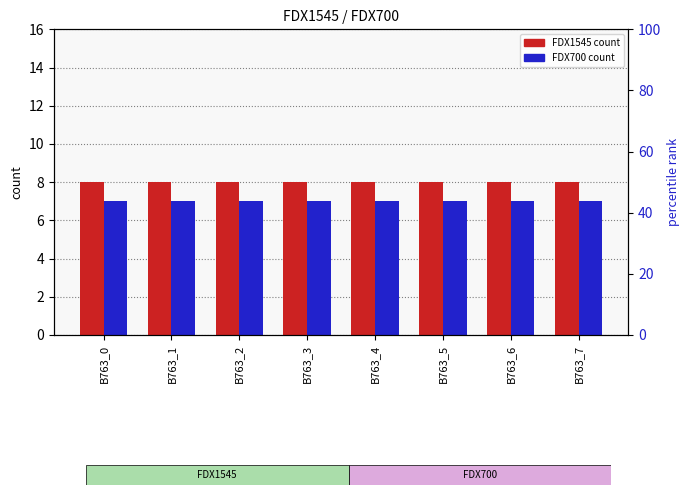

What is the value of the FDX700 bar at the 4th from the left?

7